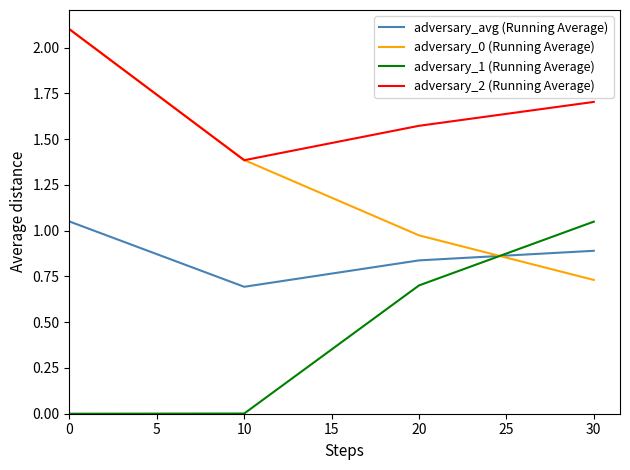

Count the adversary_2 (Running Average) values in the range 1 to 2.

3